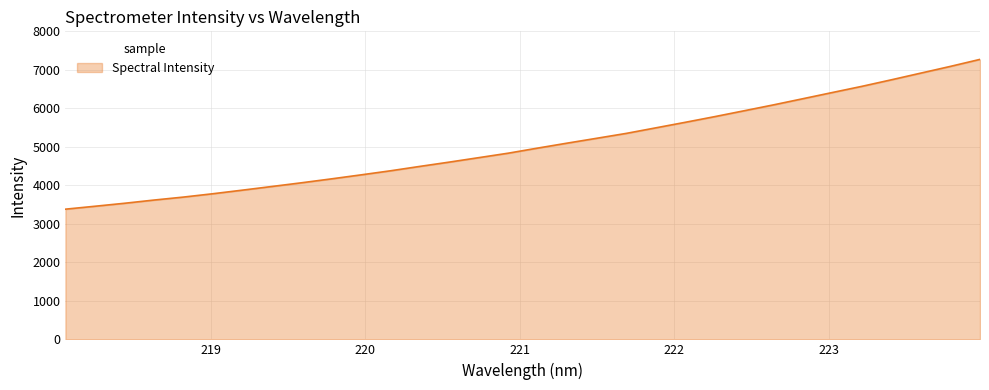

What is the minimum value shown in the chart?

3381.0